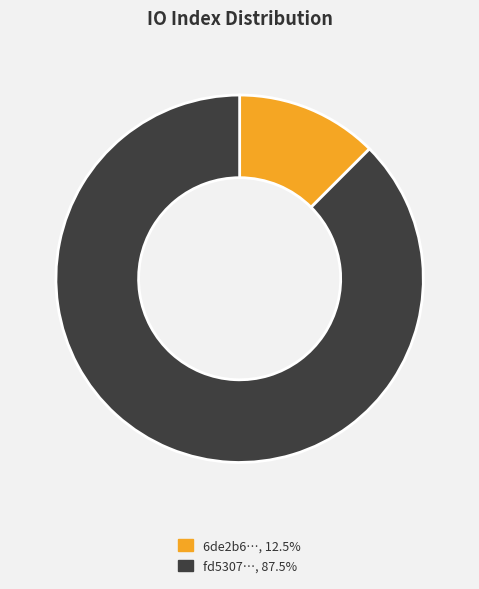

Is there any slice that represents more than half of the pie?

Yes